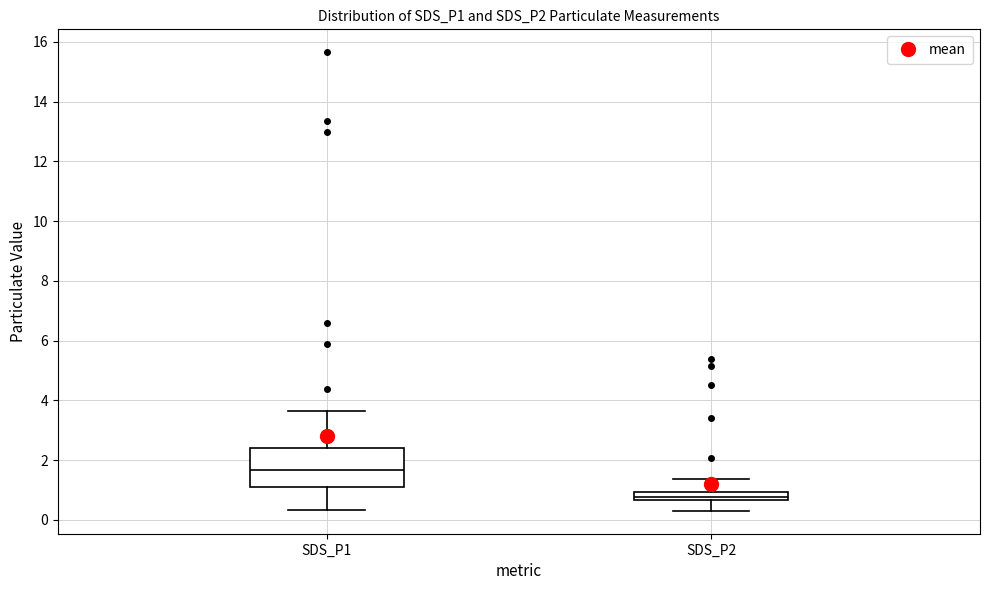

Comparing the boxes themselves (not the whiskers), which one is the tallest?

SDS_P1